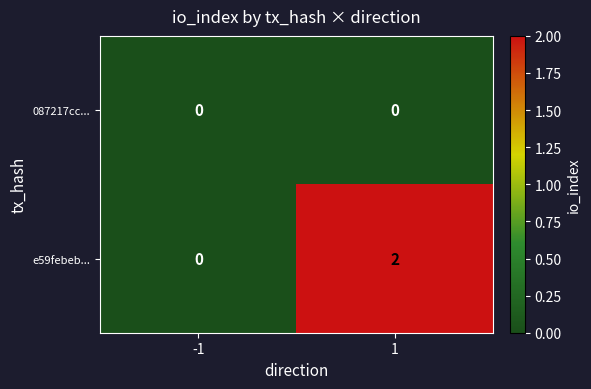

List the series in order of their peak value, highest first.

e59febeb..., 087217cc...